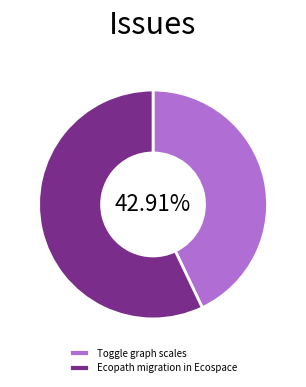

What is the majority slice?

Ecopath migration in Ecospace